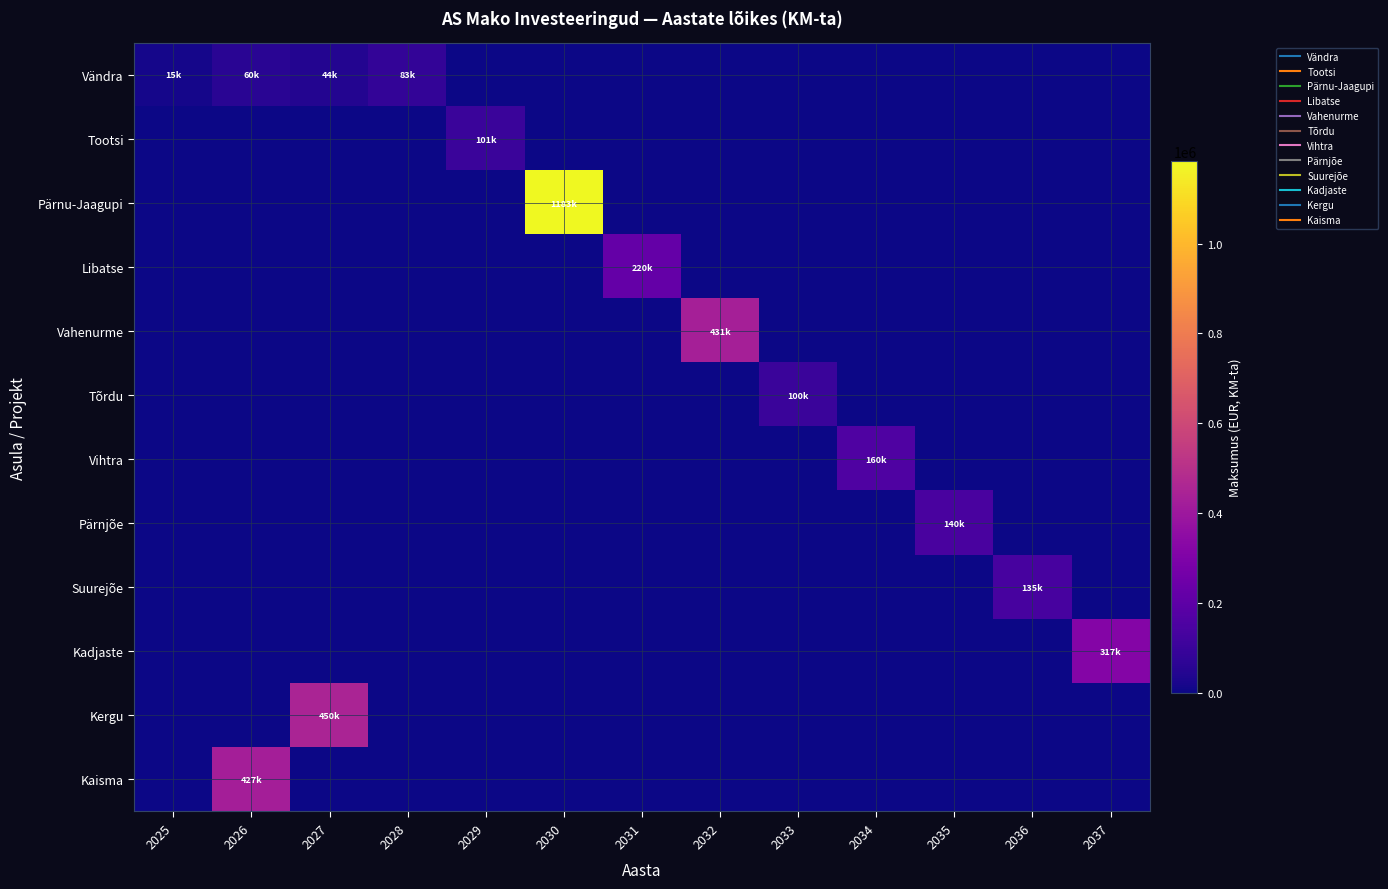

What is the total value across all series at 2036?

135000